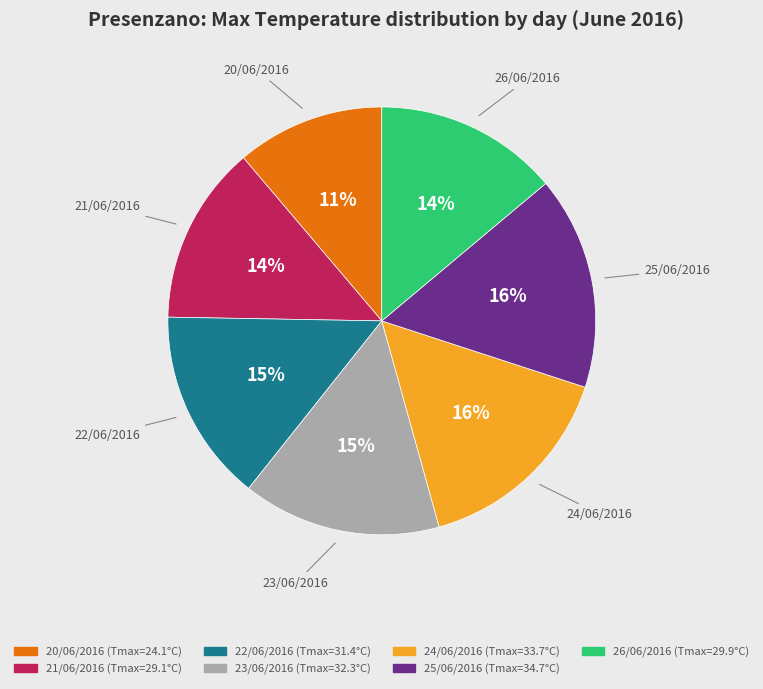

True or false: 24/06/2016 accounts for 1% of the total.

False